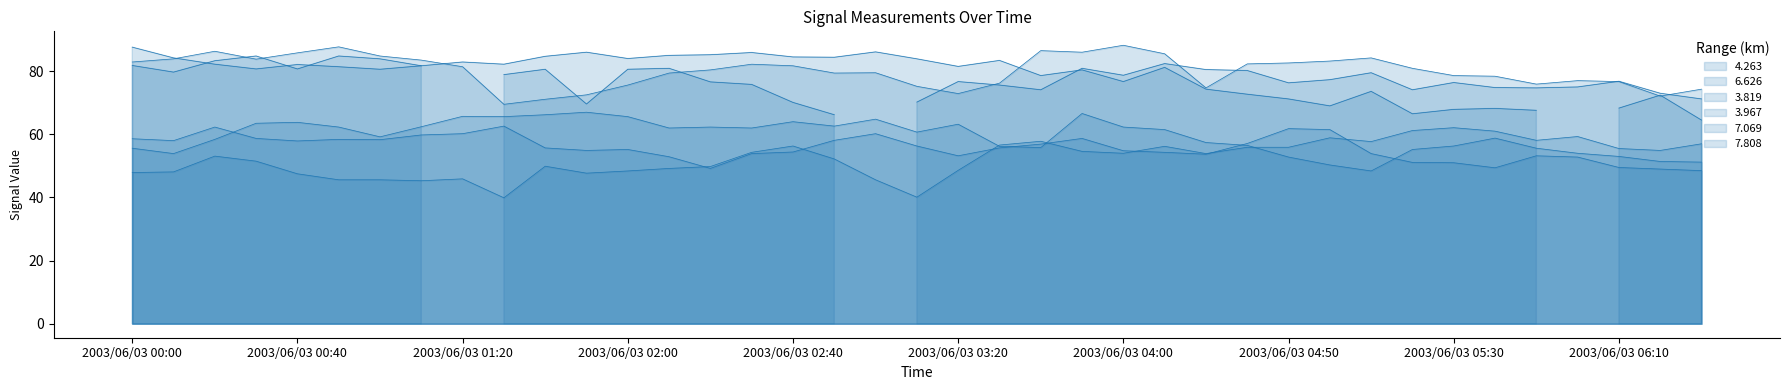

What is the difference between the 3.967 values at 2003/06/03 00:40 and 2003/06/03 01:10?

2.3